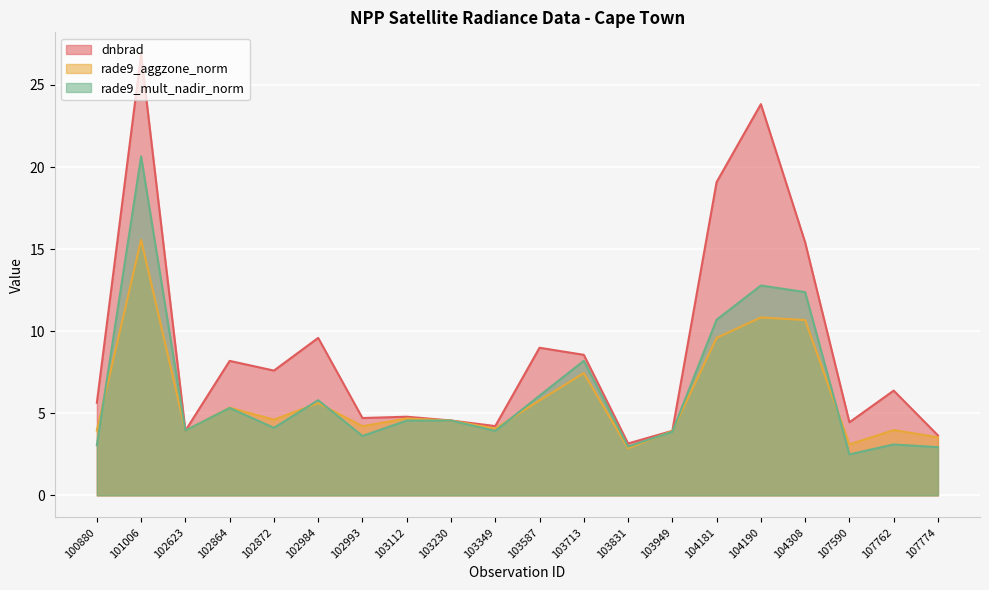

In dnbrad, how many points are lower than both neighbors (excluding endpoints)?

6